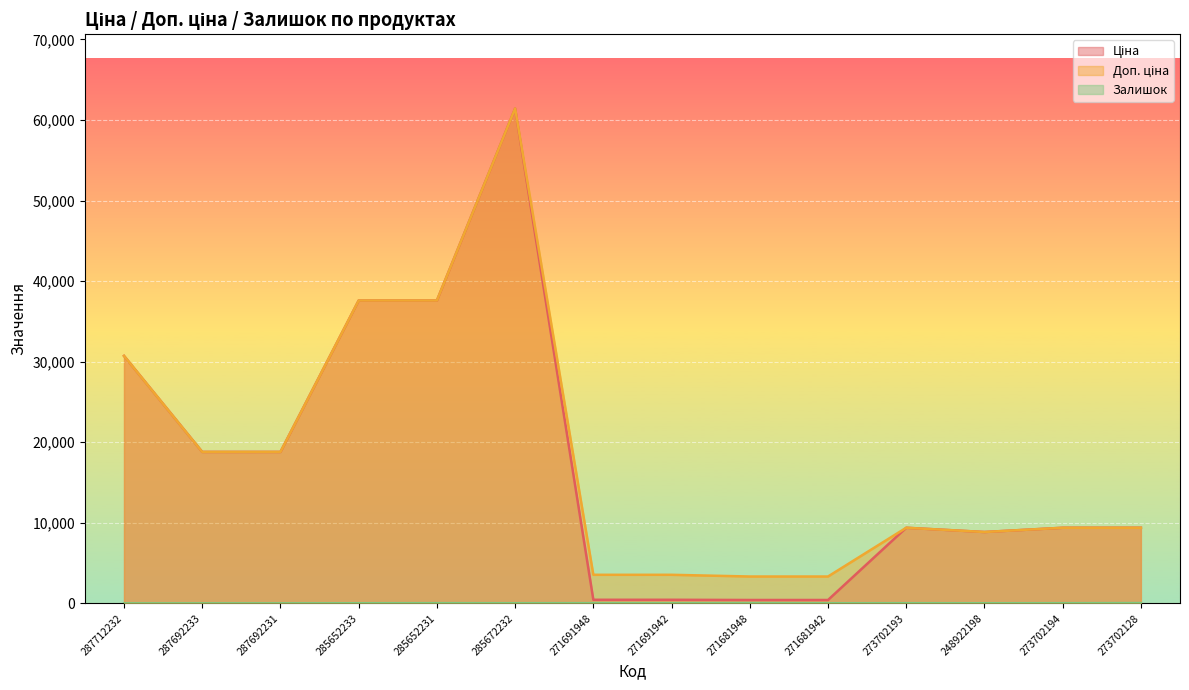

In Ціна, how many points are lower than both neighbors (excluding endpoints)?

1